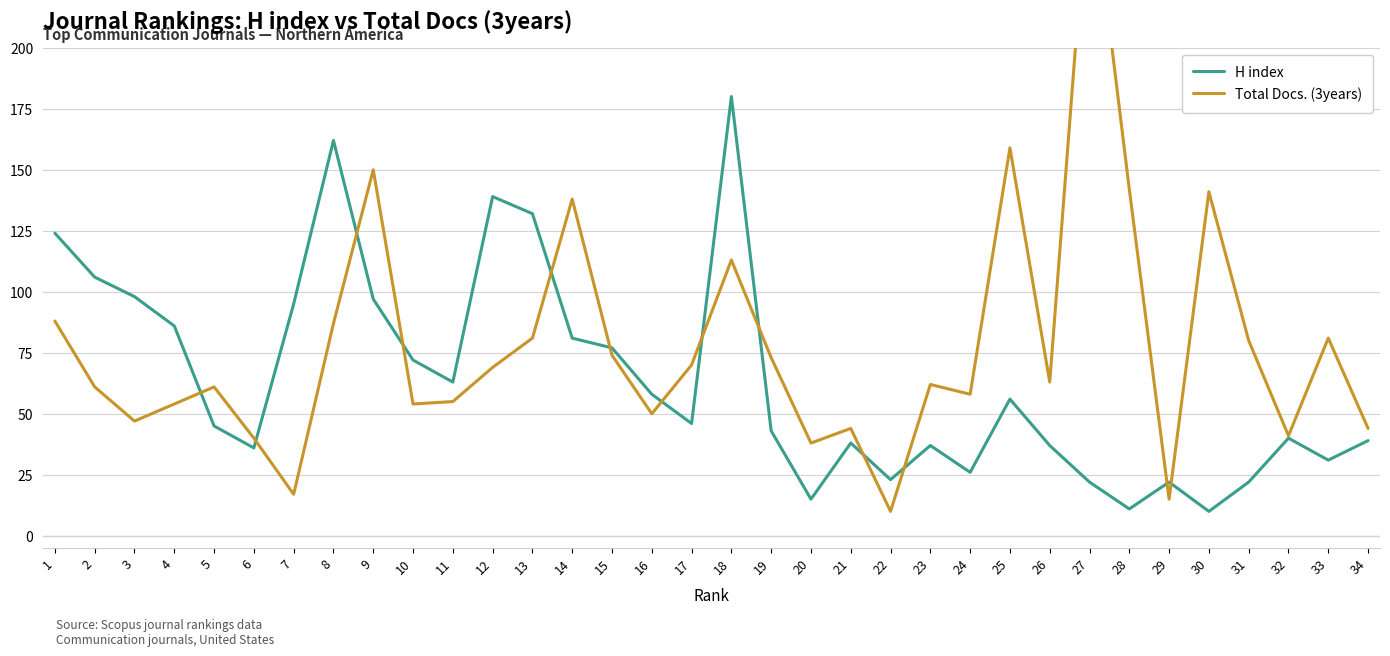

Reading right to left, list all the values displayed in this chart.

H index: 39	31	40	22	10	22	11	22	37	56	26	37	23	38	15	43	180	46	58	77	81	132	139	63	72	97	162	95	36	45	86	98	106	124
Total Docs. (3years): 44	81	41	80	141	15	142	275	63	159	58	62	10	44	38	73	113	70	50	74	138	81	69	55	54	150	87	17	40	61	54	47	61	88